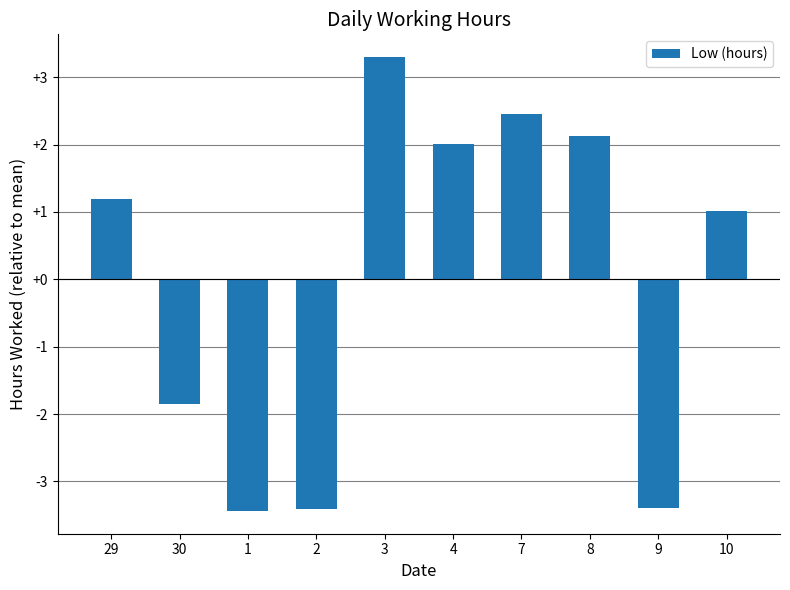

How many values are above zero?

6